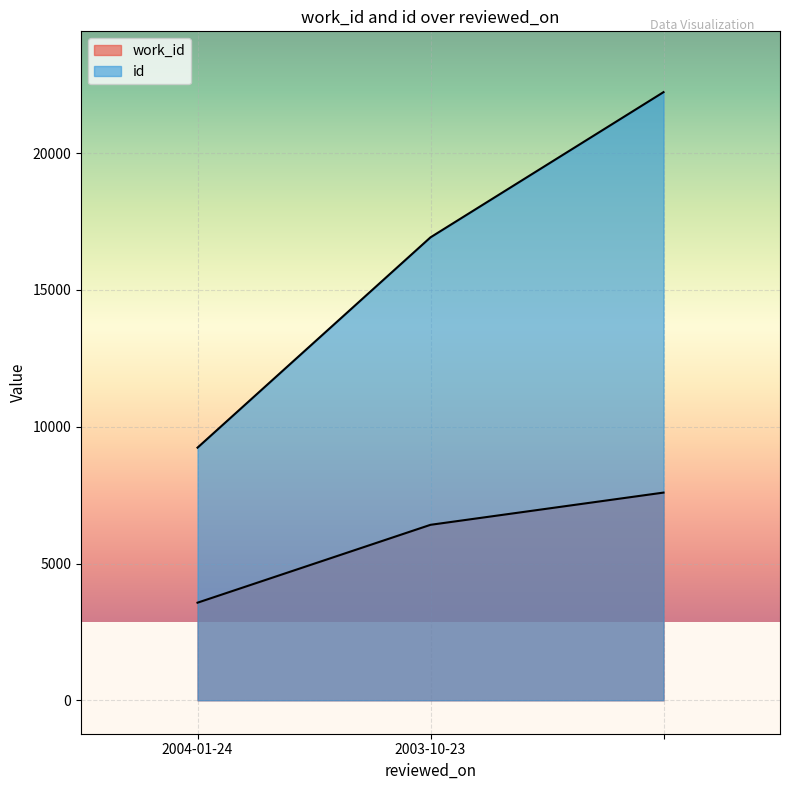

What is the difference between the maximum and minimum values in the work_id series?

4025